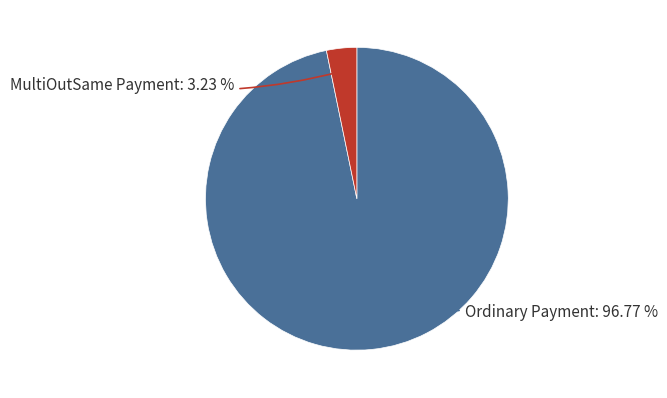

Which slice represents more than half of the pie?

Ordinary Payment